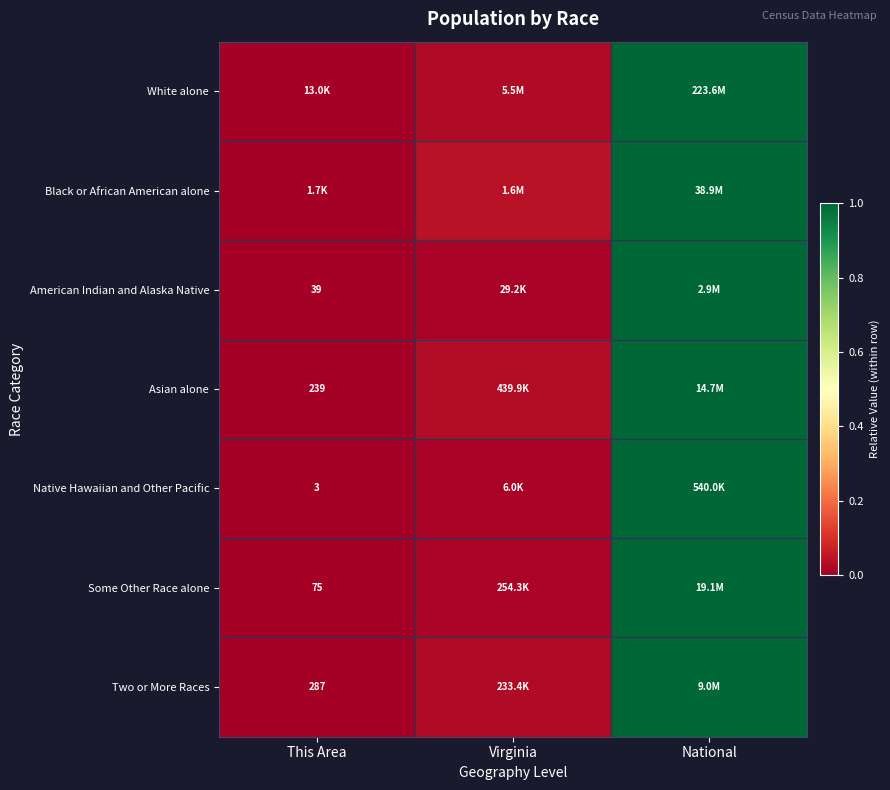

Between National and Virginia, which is larger?

National